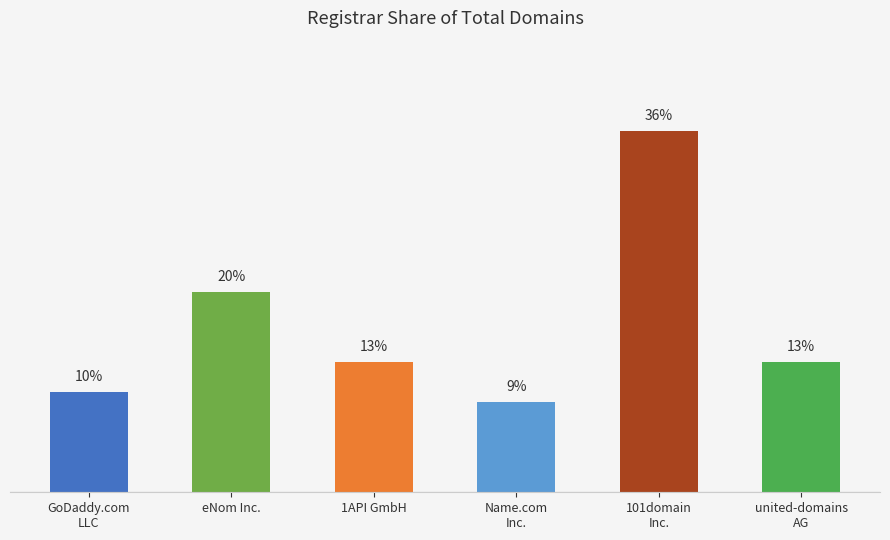

At which label is the value closest to 22?

eNom Inc.